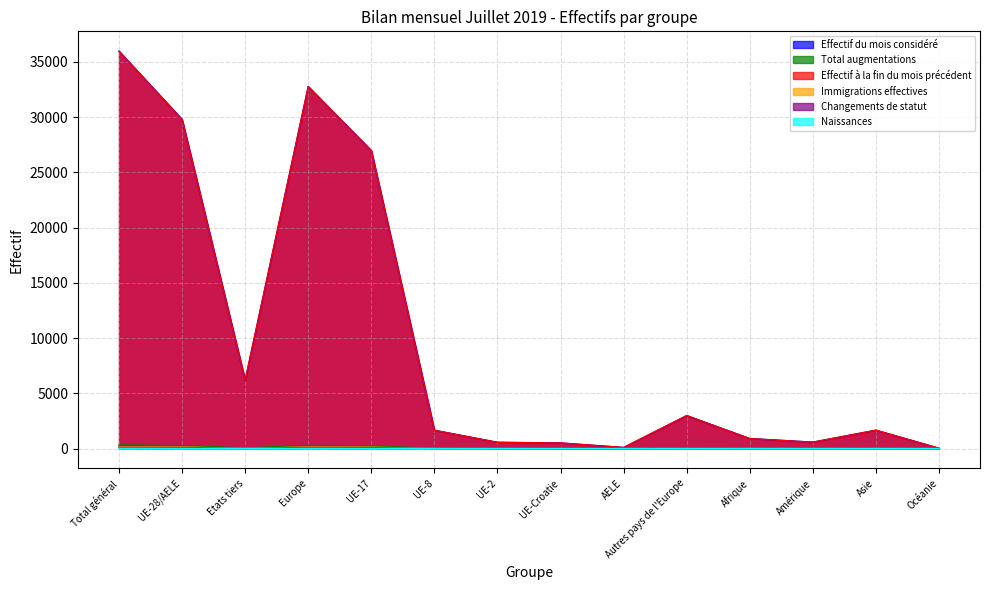

What is the average value of the Total augmentations series?

90